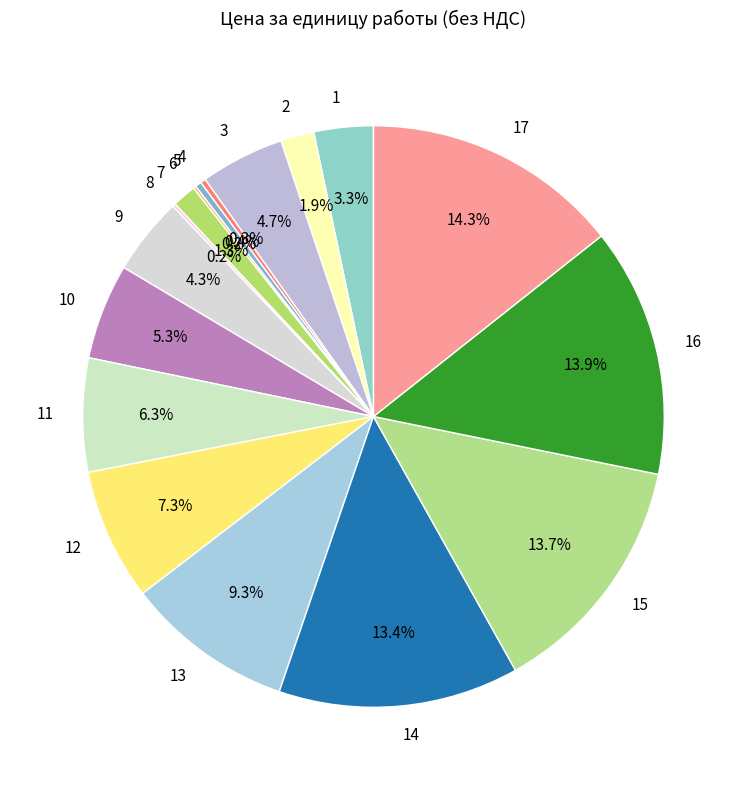

To the nearest percent, what is the difference between the largest and smallest slice percentages?

14%